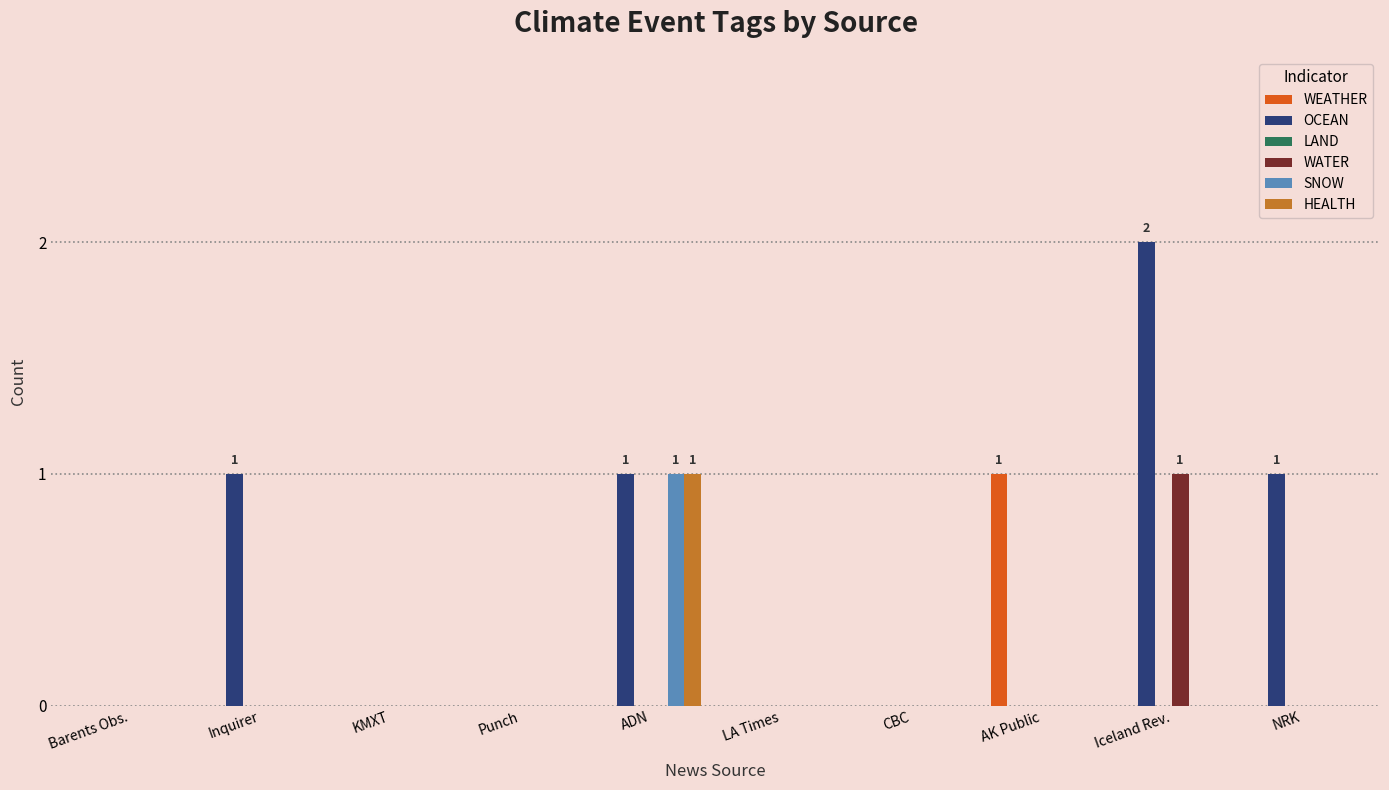

The value of WATER at LA Times is 0. True or false?

True